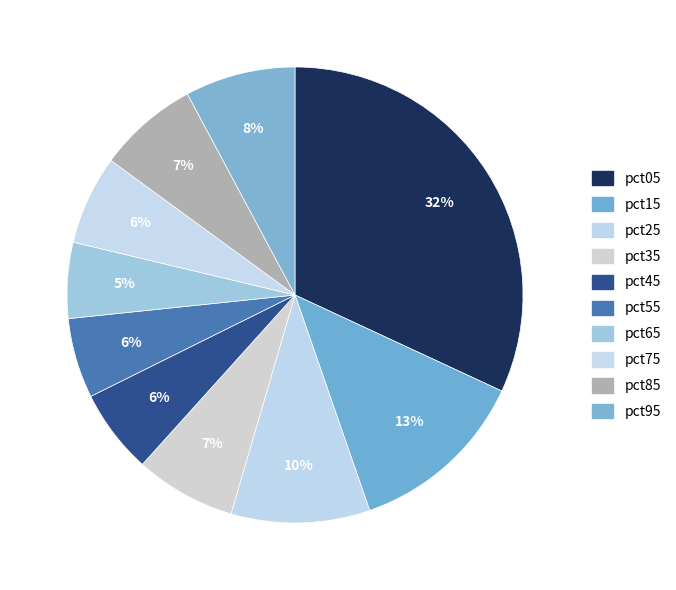

Is it true that pct55 is 6% of the pie?

True